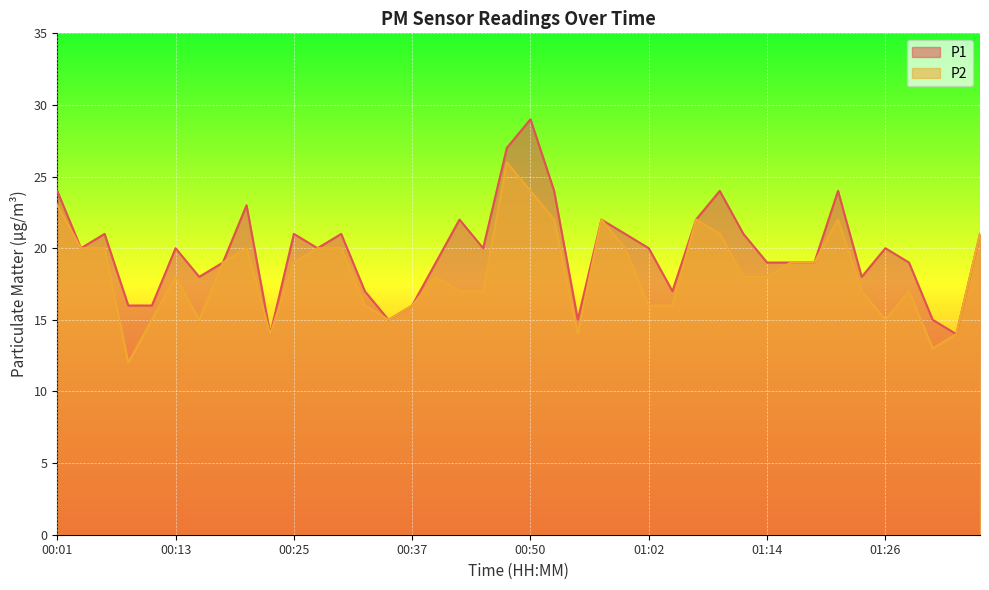

Reading right to left, list all the values displayed in this chart.

P1: 01:36=21	01:33=14	01:31=15	01:28=19	01:26=20	01:24=18	01:21=24	01:19=19	01:16=19	01:14=19	01:11=21	01:09=24	01:07=22	01:04=17	01:02=20	00:59=21	00:57=22	00:54=15	00:52=24	00:50=29	00:47=27	00:45=20	00:42=22	00:40=19	00:37=16	00:35=15	00:33=17	00:30=21	00:28=20	00:25=21	00:23=14	00:21=23	00:18=19	00:16=18	00:13=20	00:11=16	00:08=16	00:06=21	00:04=20	00:01=24
P2: 01:36=21	01:33=14	01:31=13	01:28=17	01:26=15	01:24=17	01:21=22	01:19=19	01:16=19	01:14=18	01:11=18	01:09=21	01:07=22	01:04=16	01:02=16	00:59=20	00:57=22	00:54=14	00:52=22	00:50=24	00:47=26	00:45=17	00:42=17	00:40=18	00:37=16	00:35=15	00:33=16	00:30=20	00:28=20	00:25=19	00:23=14	00:21=20	00:18=19	00:16=15	00:13=18	00:11=15	00:08=12	00:06=20	00:04=20	00:01=23